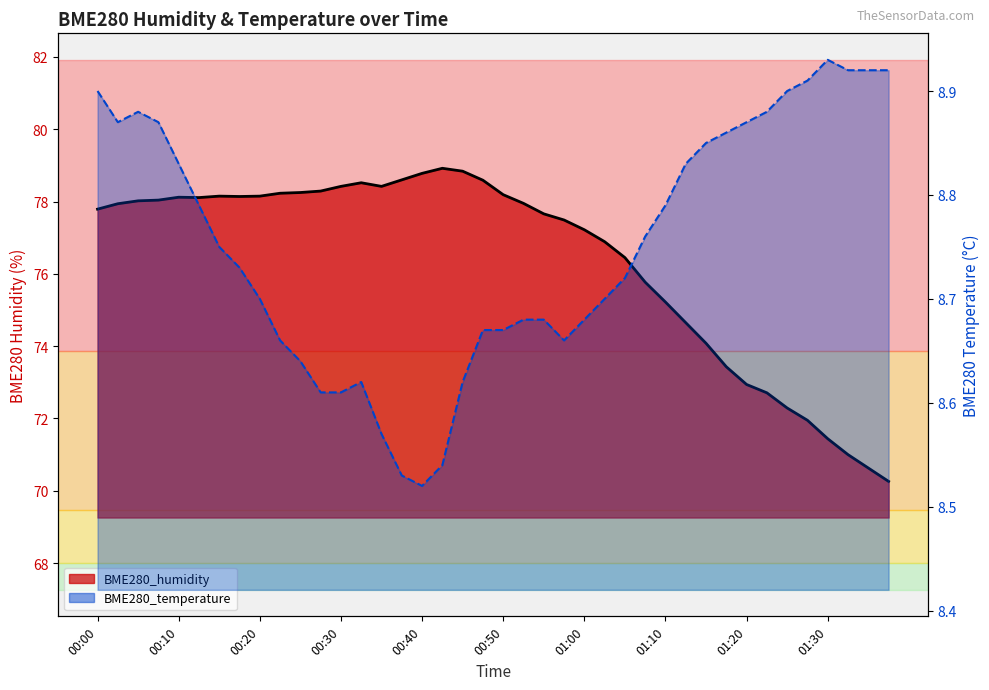

How many interior local valleys does the BME280_humidity series have?

3